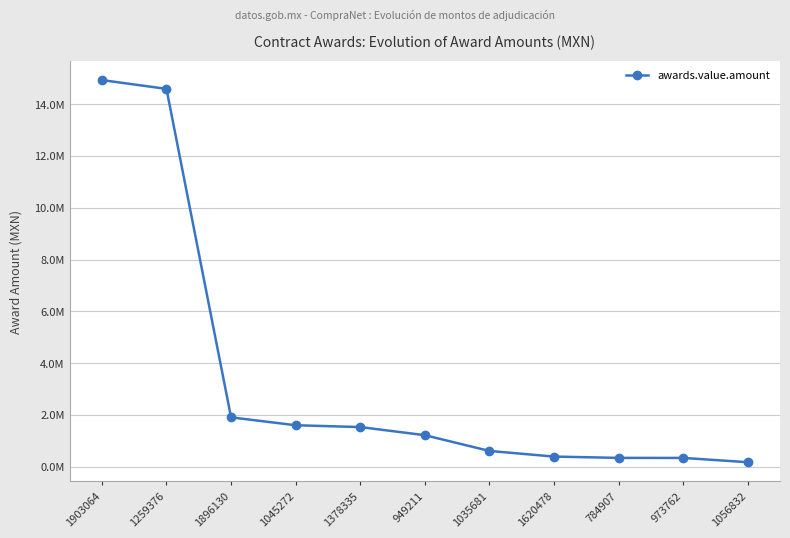

The chart shows a value of 14585401.1 at 1259376. True or false?

True